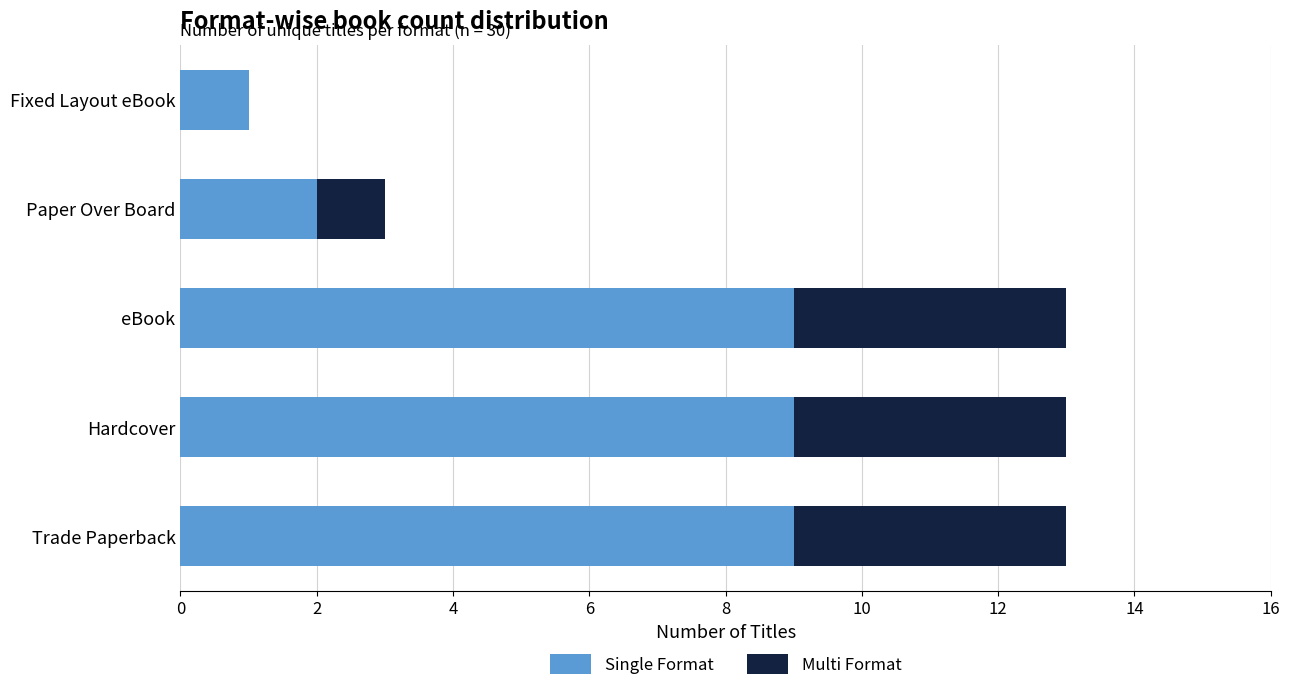

At which label is Single Format closest to 5?

Paper Over Board